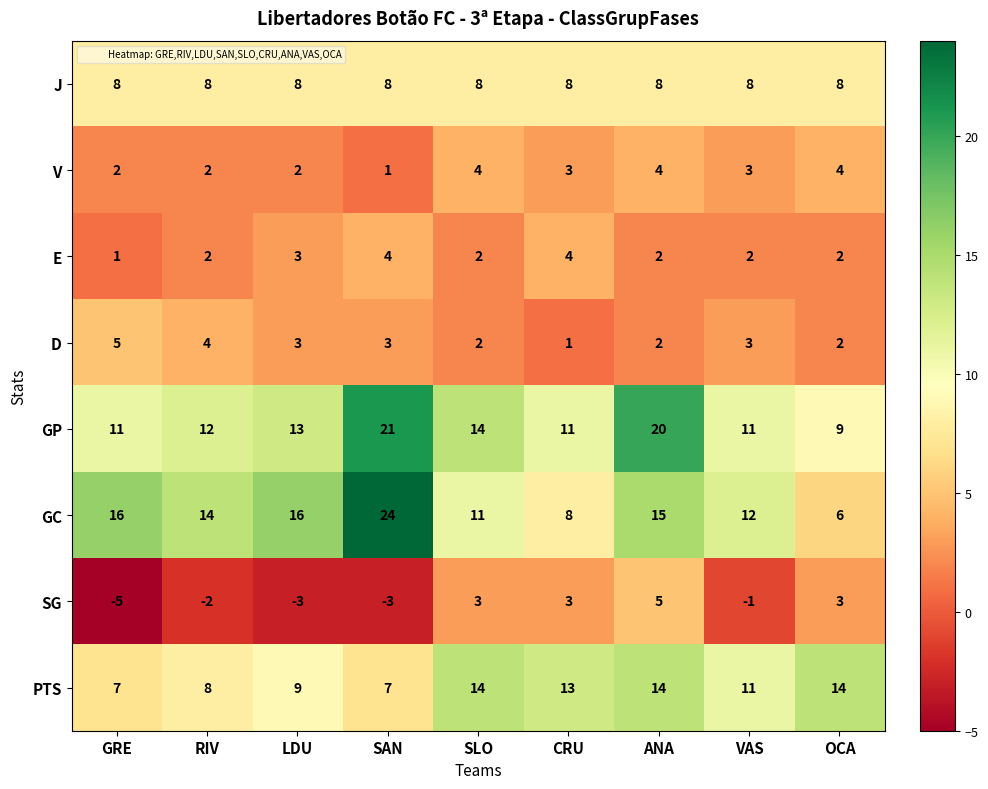

What value does the V series have at ANA?

4